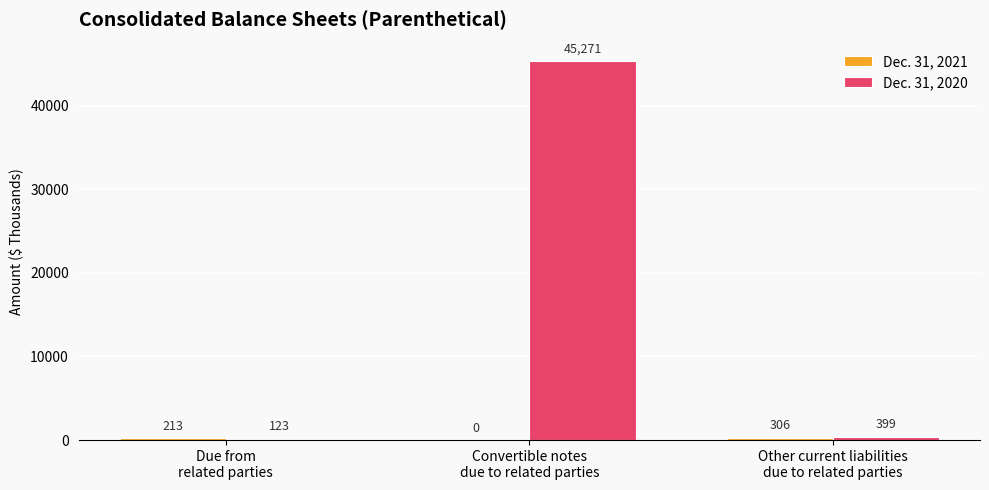

Count the number of data series in this chart.

2